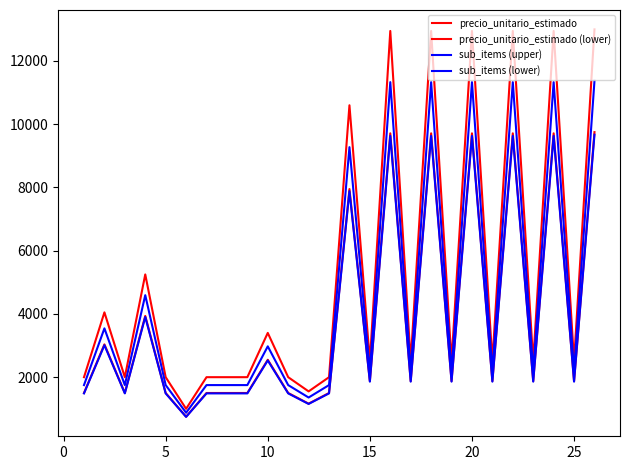

Count the number of categories in the chart.

26